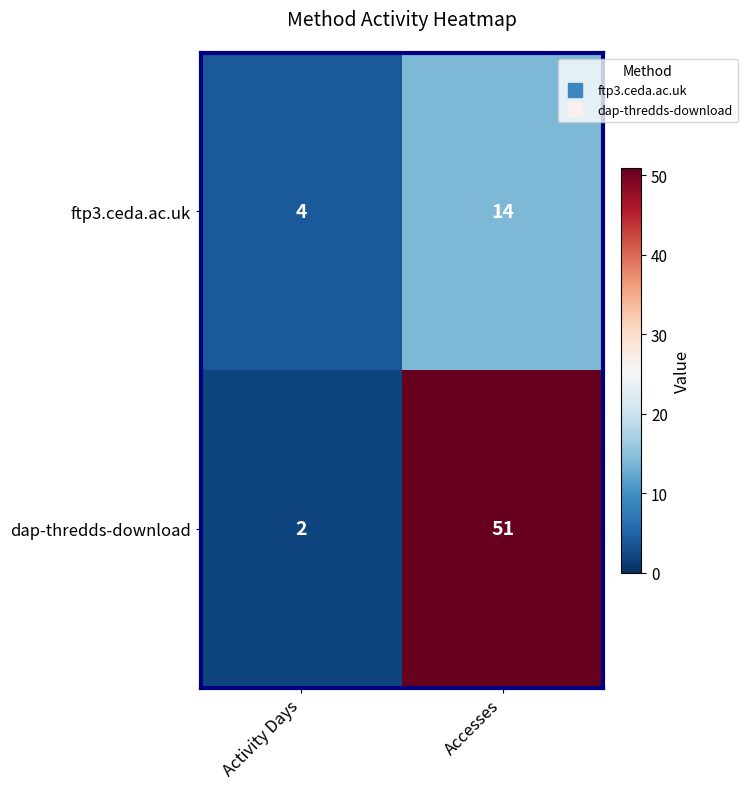

What is the difference between the highest and lowest values at Accesses?

37